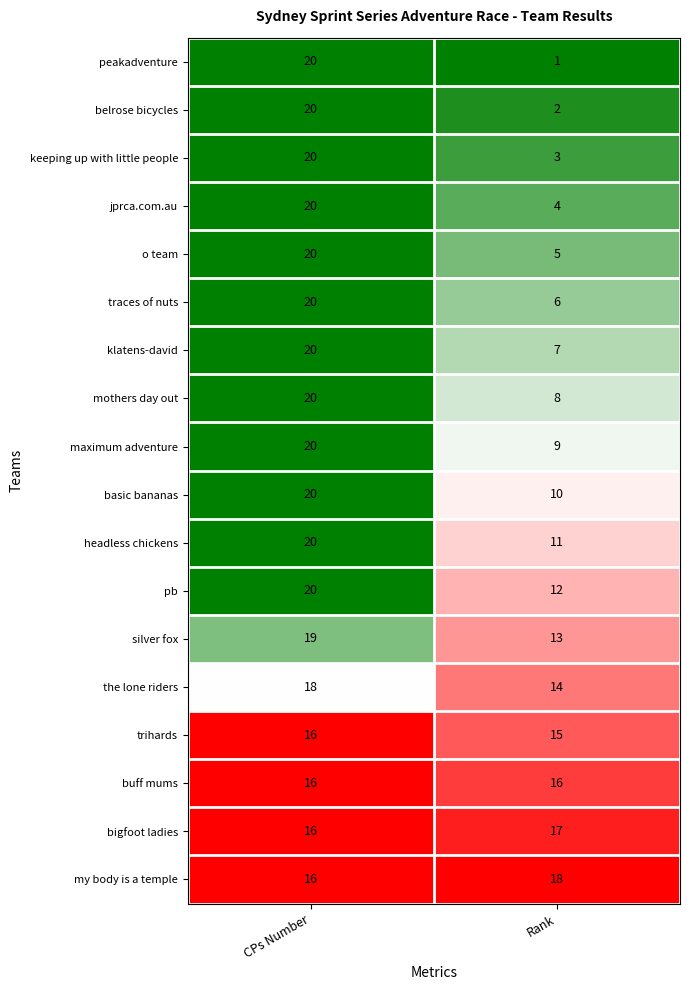

Which series has the largest range (max minus min)?

peakadventure